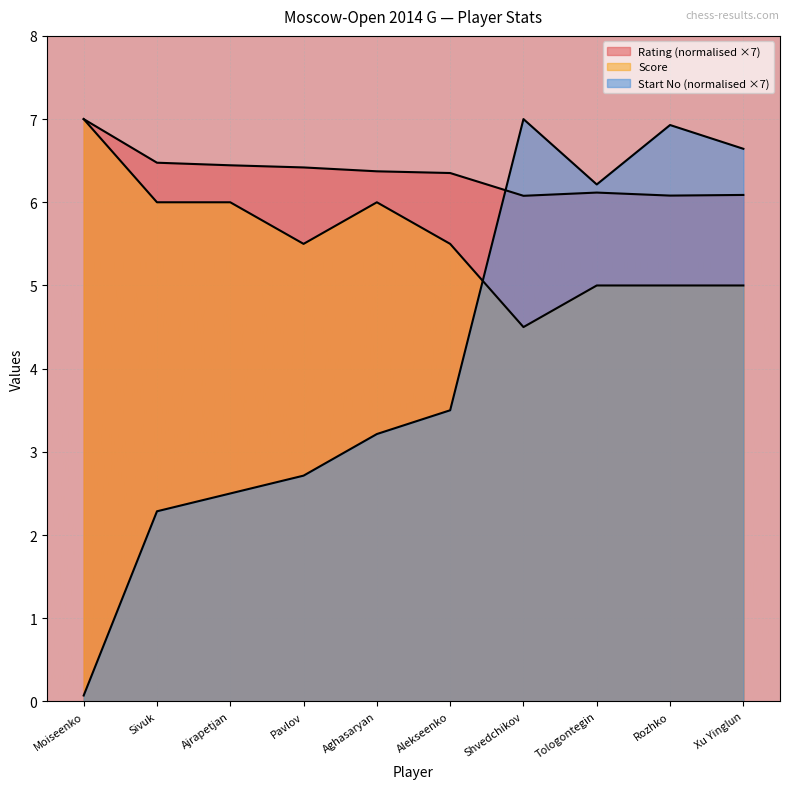

What is the average value of the Score series?

5.5